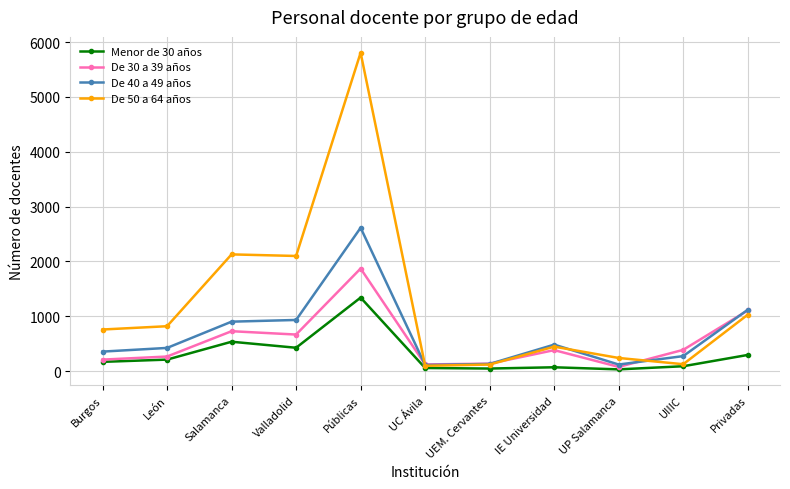

Is it true that De 50 a 64 años equals 819 at León?

True